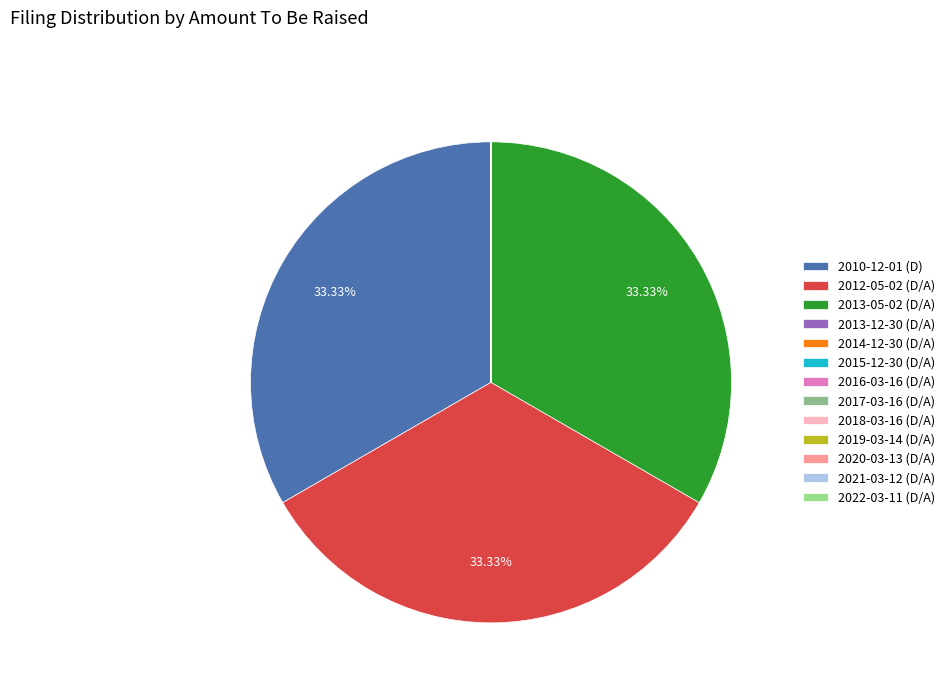

Combined, do 2013-05-02 (D/A) and 2012-05-02 (D/A) account for over 50%?

Yes